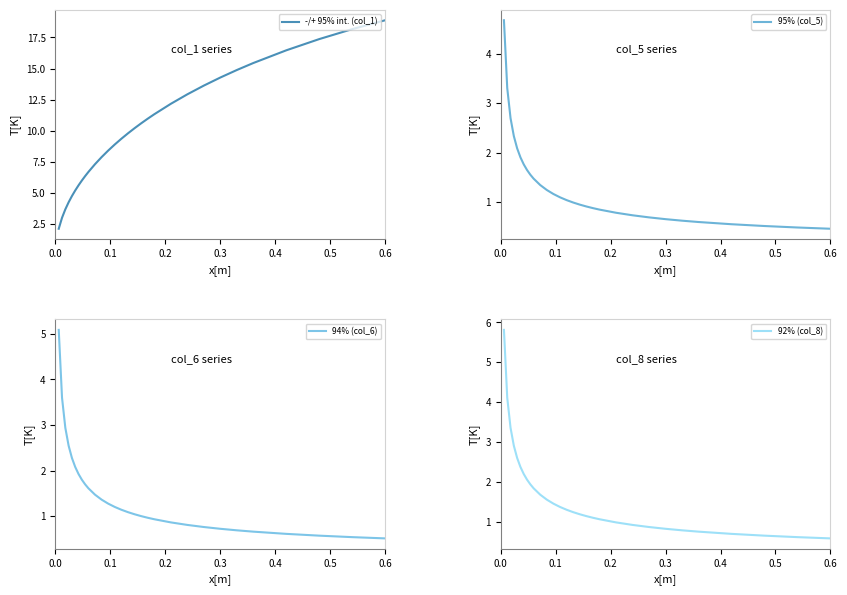

True or false: 92% (col_8) has a value of 0.8 at 0.3.

True